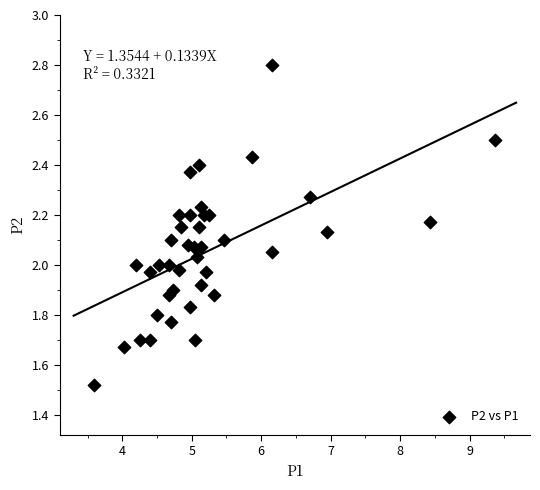

What is the range of Y values (max minus min)?

1.3